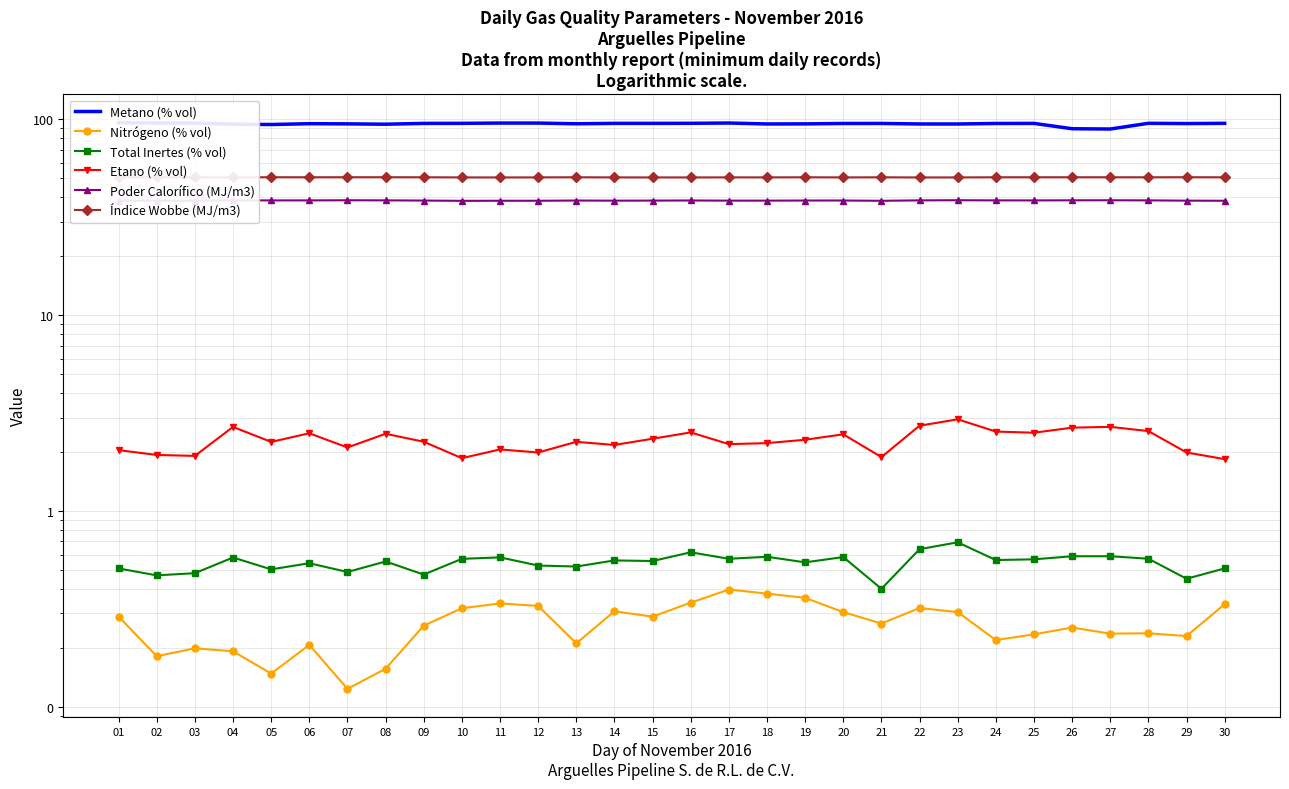

Does the chart have visible grid lines?

Yes